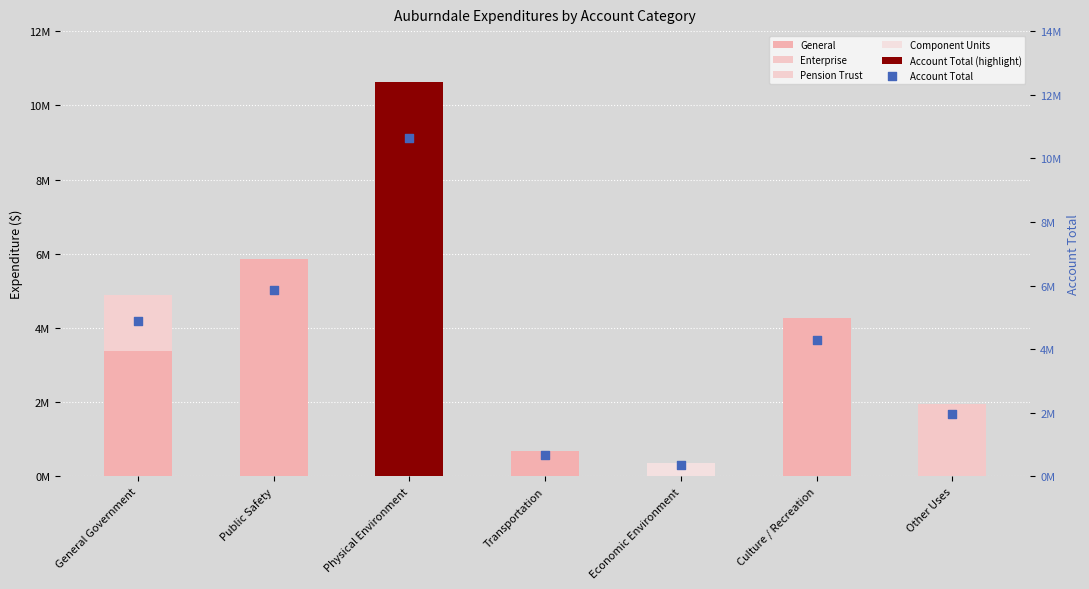

At which category is the sum across all series the highest?

Physical Environment